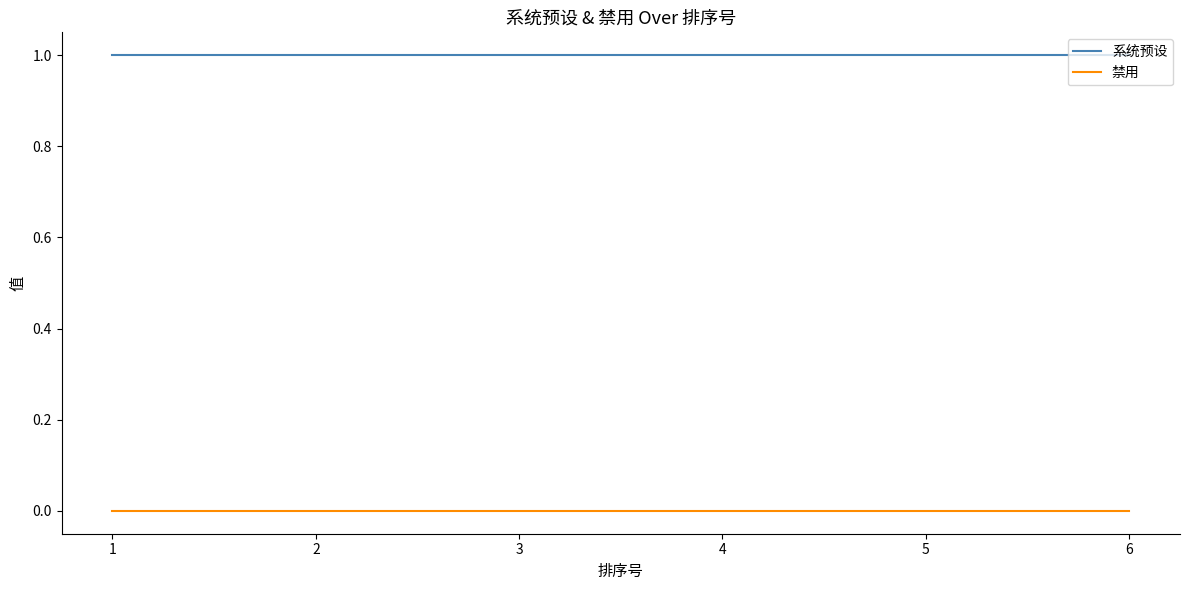

What value does the 系统预设 series have at 4?

1